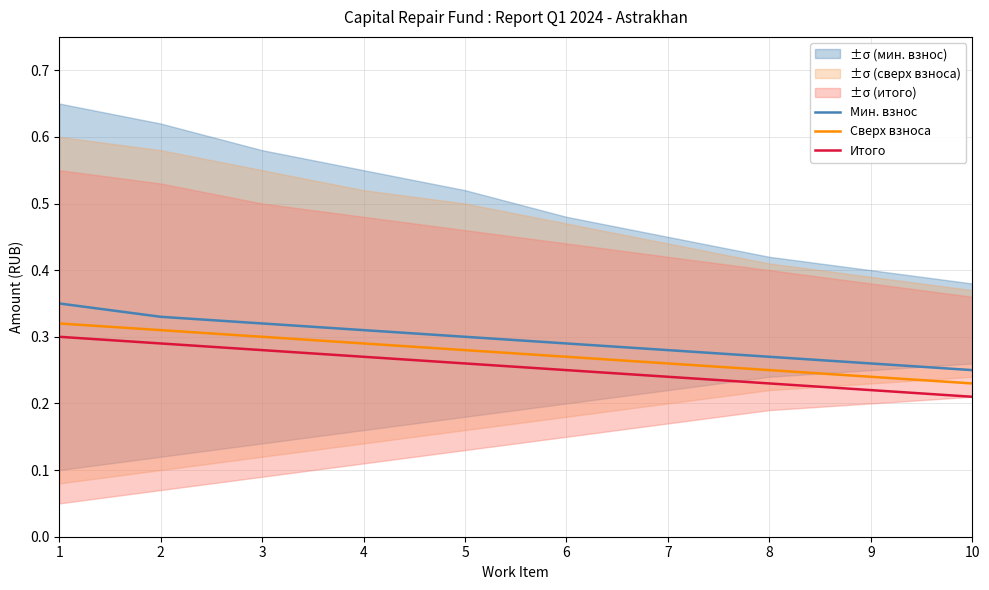

True or false: Итого and Мин. взнос cross at least once.

False